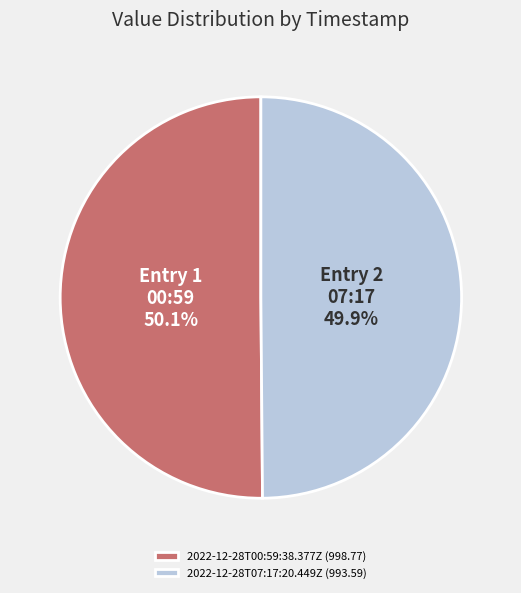

Does any single category account for the majority?

Yes